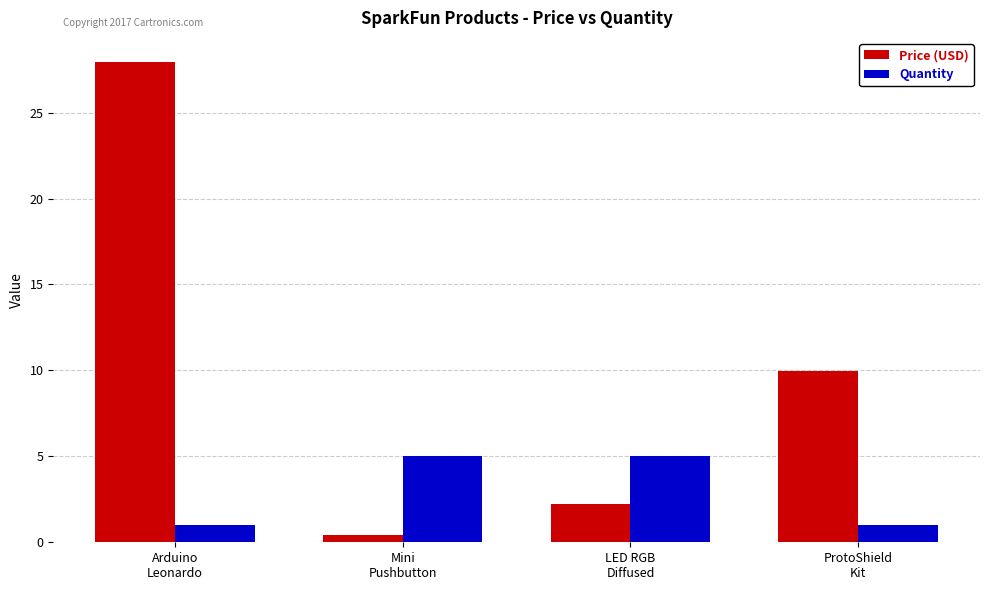

Are the bars horizontal?

No